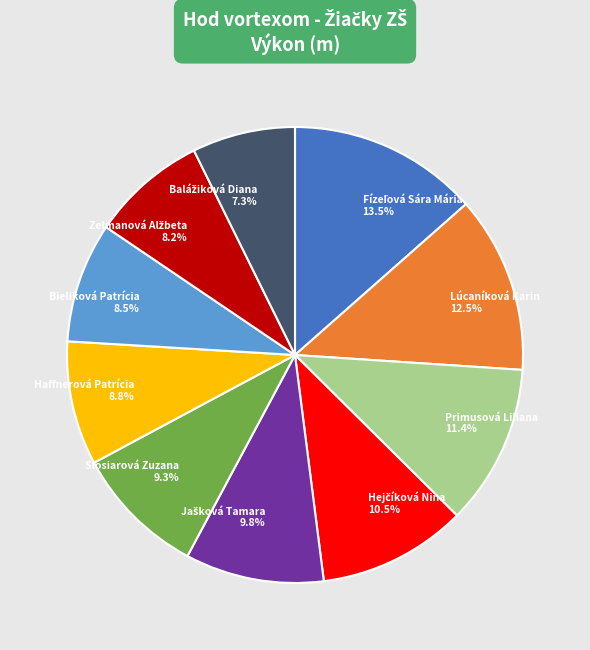

To the nearest percent, what is the average slice percentage?

10%